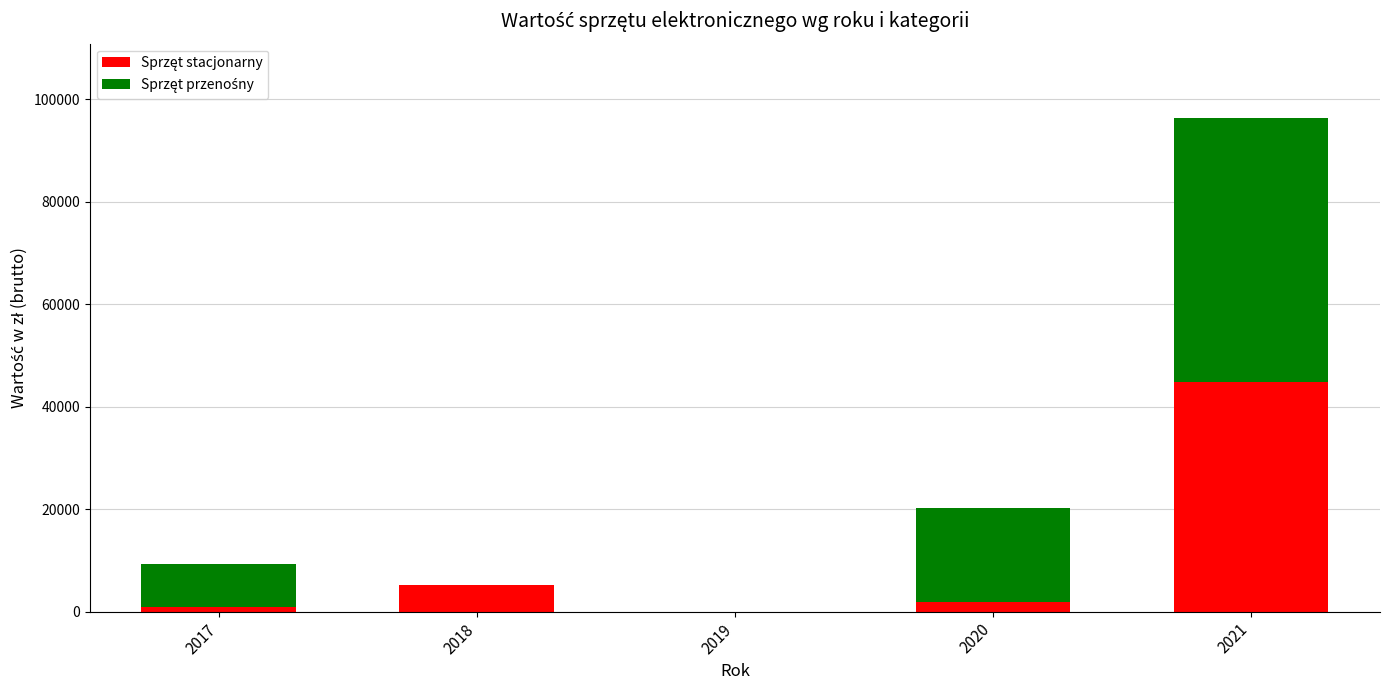

At which category is the sum across all series the highest?

2021